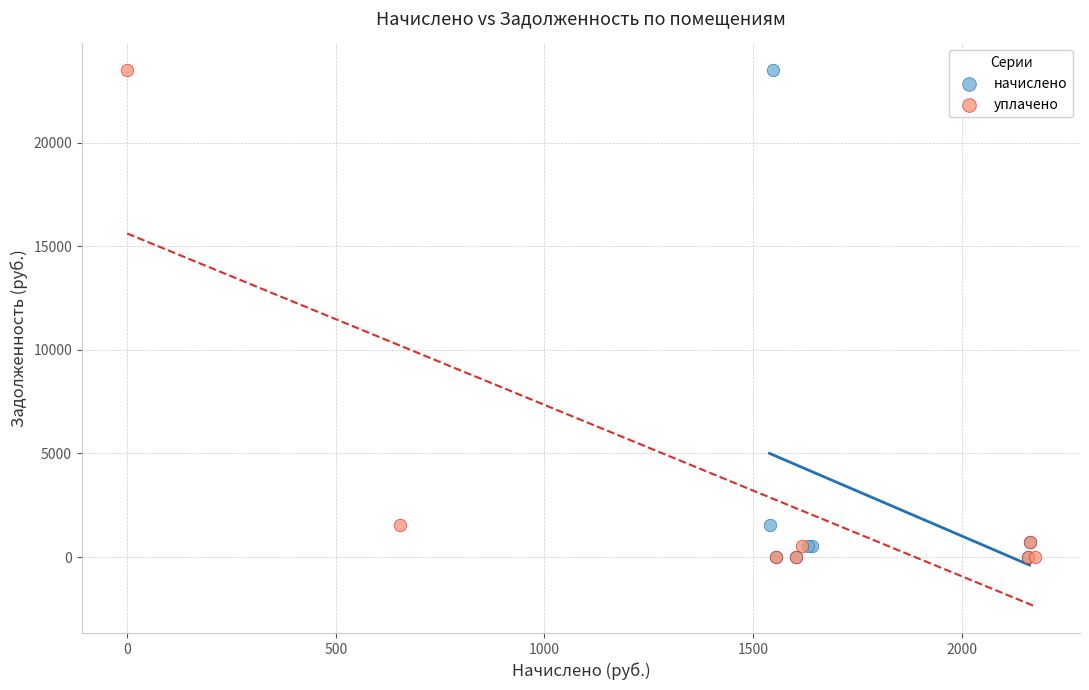

What are all the series names shown in the legend?

начислено, уплачено